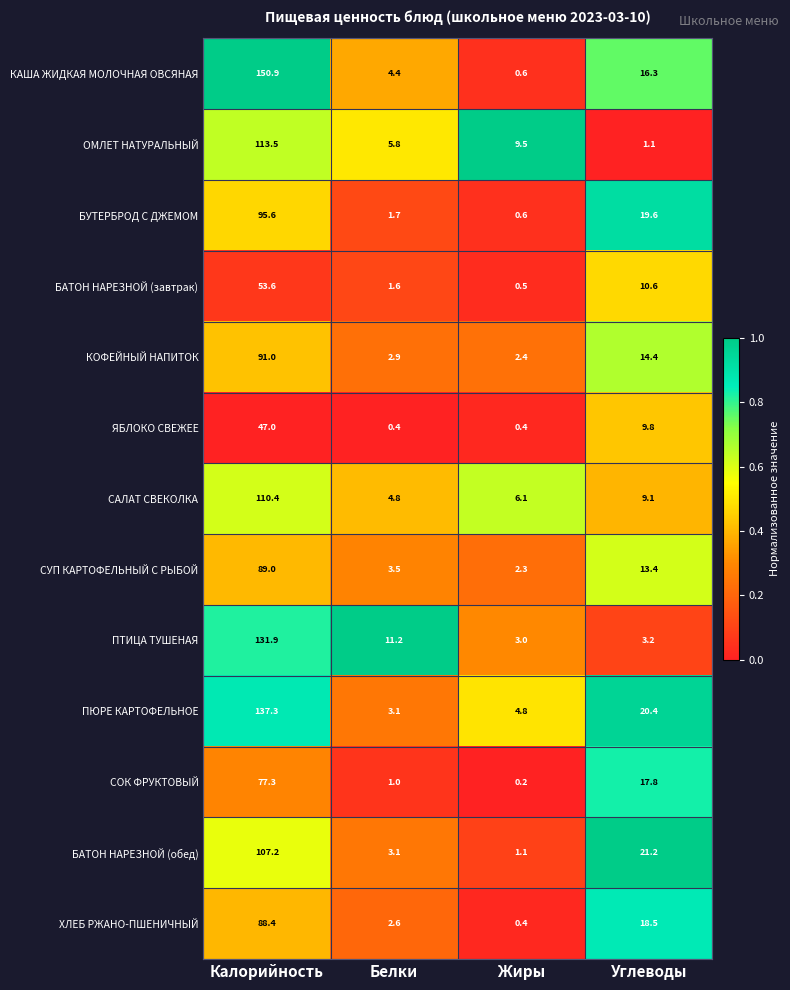

What is the spread (max minus min) of values at Углеводы?

20.1